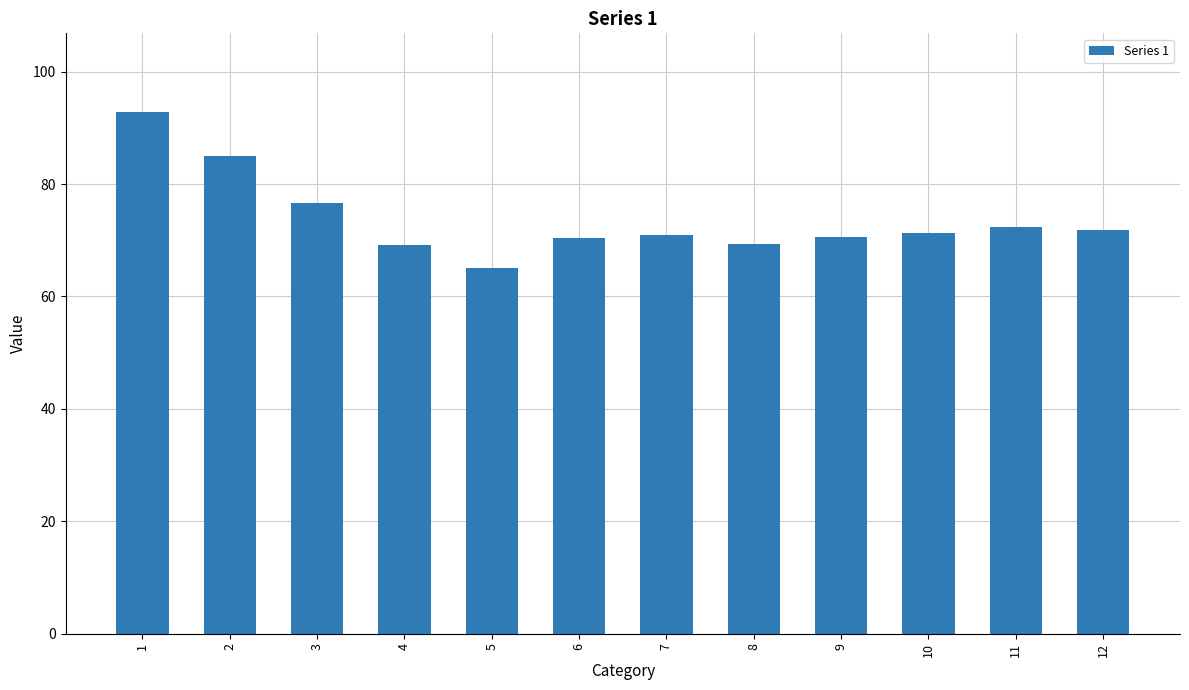

The chart shows a value of 92.9 at 1. True or false?

True